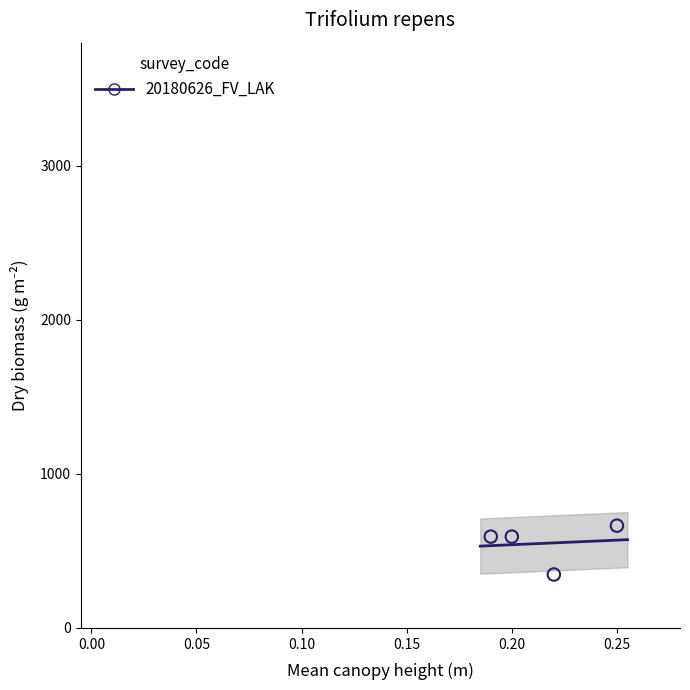

What is the average Y value?

549